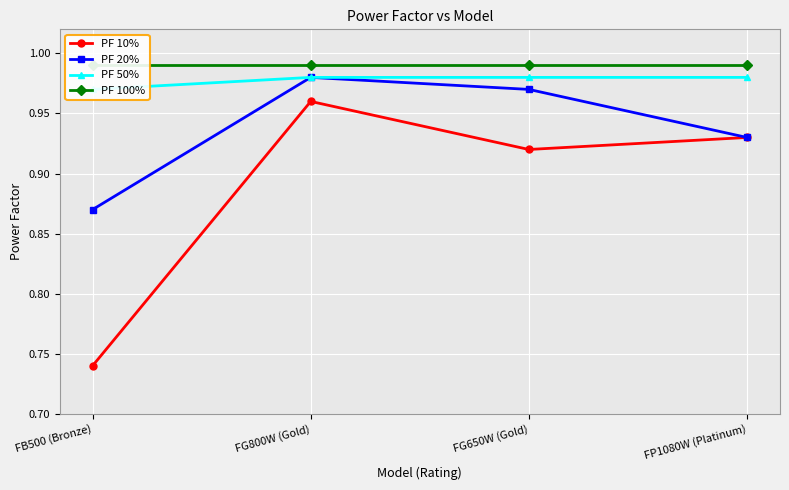

Count the PF 10% values in the range 0 to 1.

4